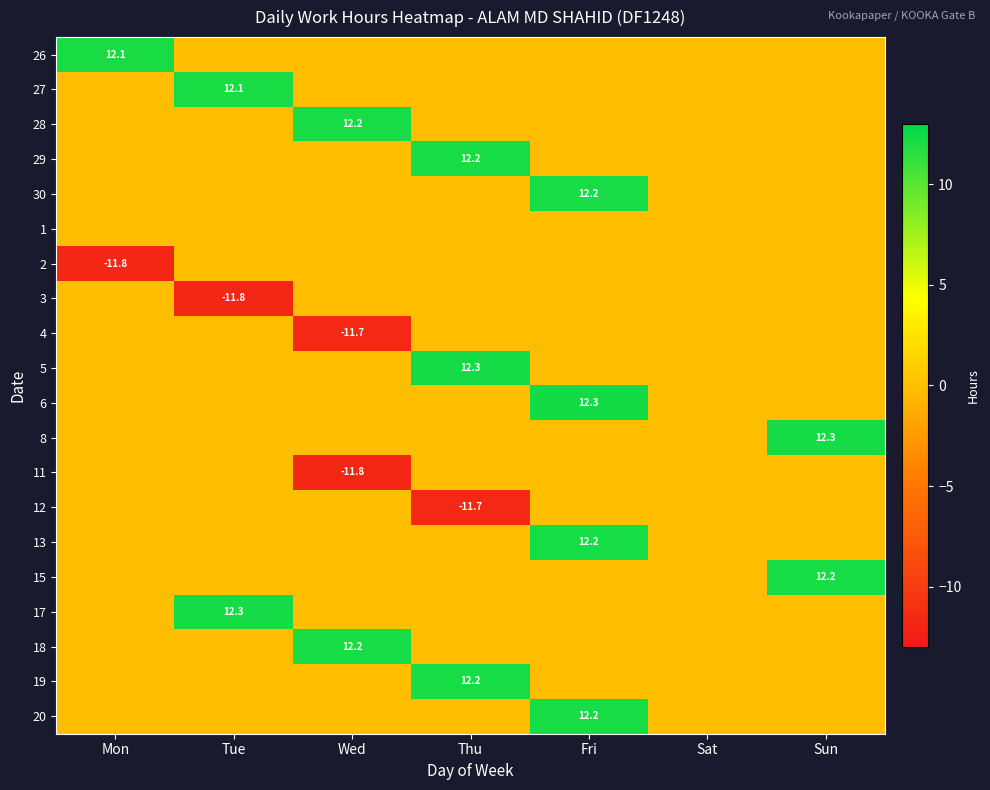

Which category has the highest value across all series?

Fri